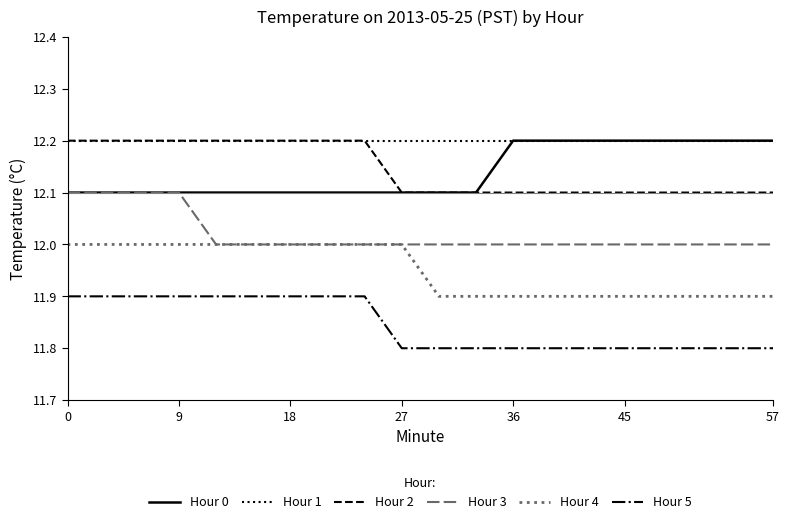

Does the chart have visible grid lines?

No